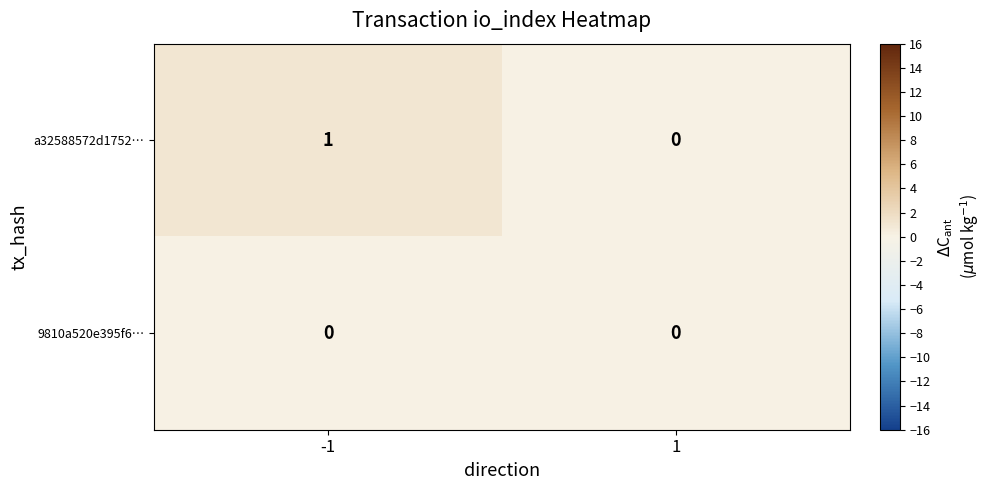

Which series has the largest total across all categories?

a32588572d1752…